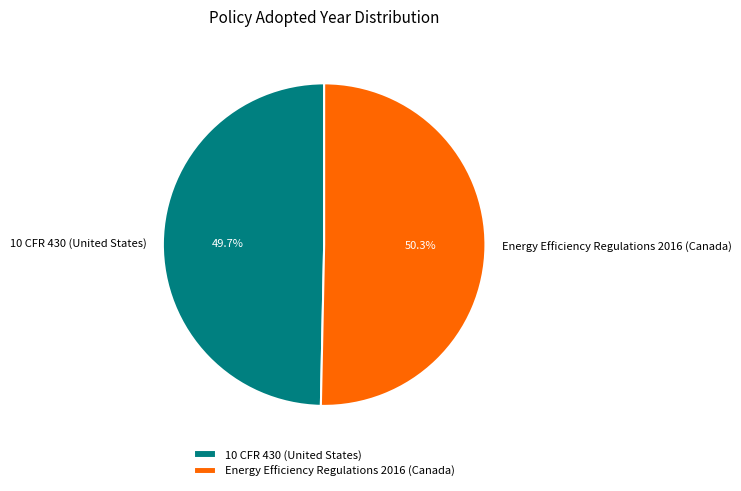

Which category accounts for the majority?

Energy Efficiency Regulations 2016 (Canada)